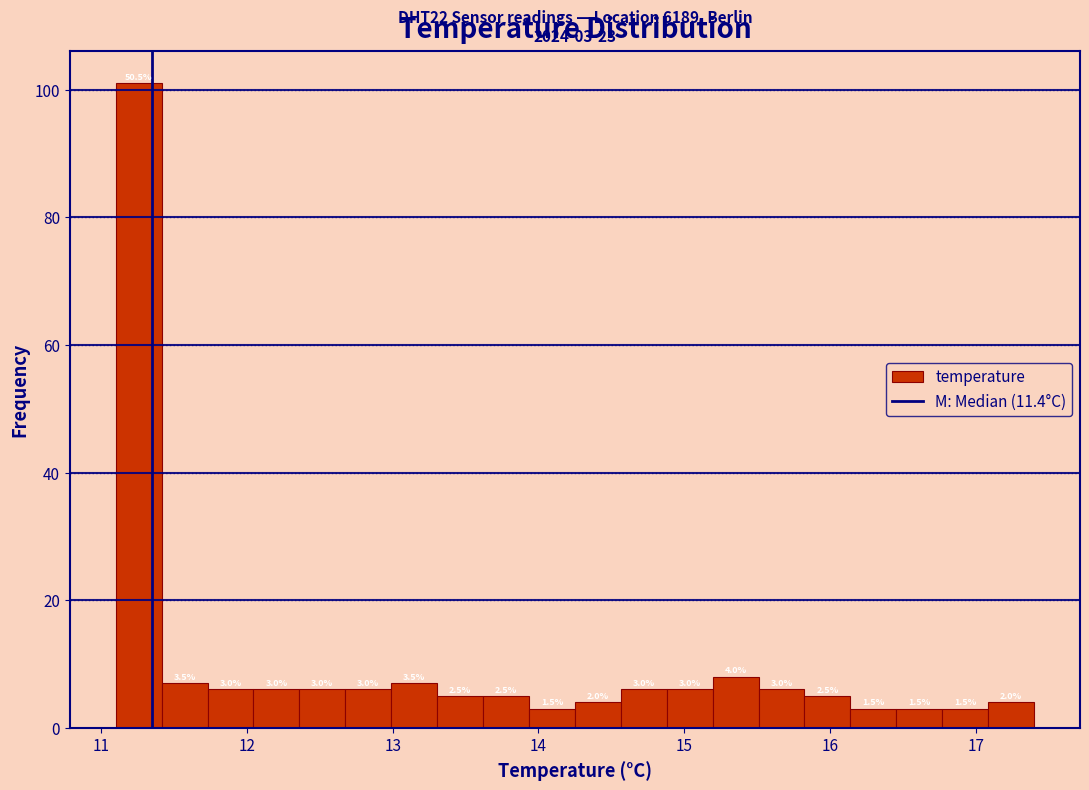

Around what value on the x-axis is the tallest bar? Give the approximate position of its centre, as read against the axis.

11.3